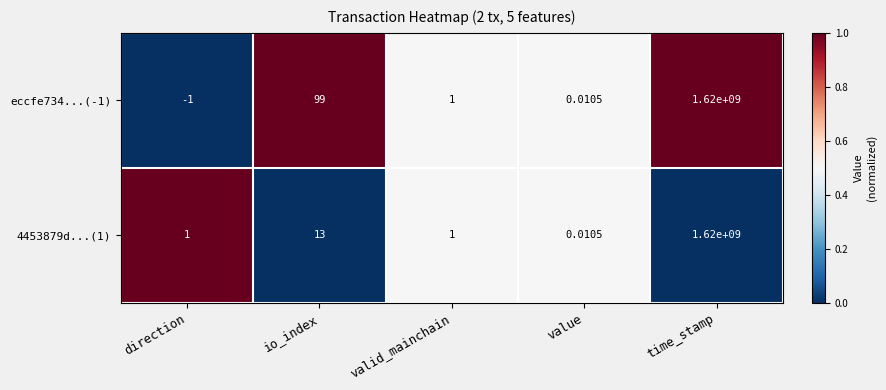

At which label does 4453879d...(1) reach its minimum?

value